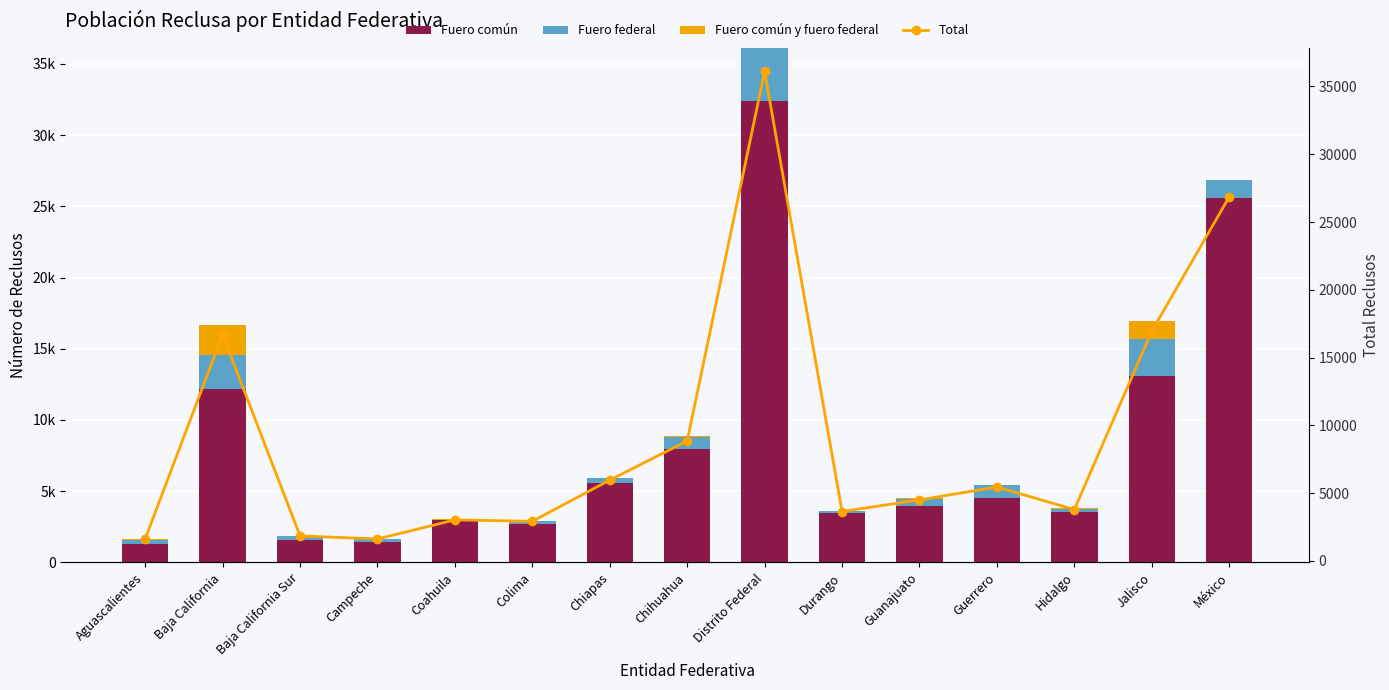

Which category has the highest value across all series?

Distrito Federal